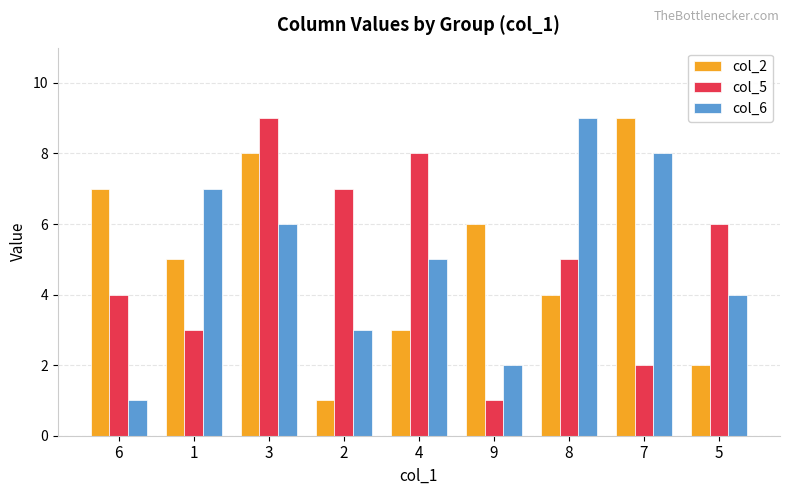

Is it true that col_2 equals 4 at 8?

True